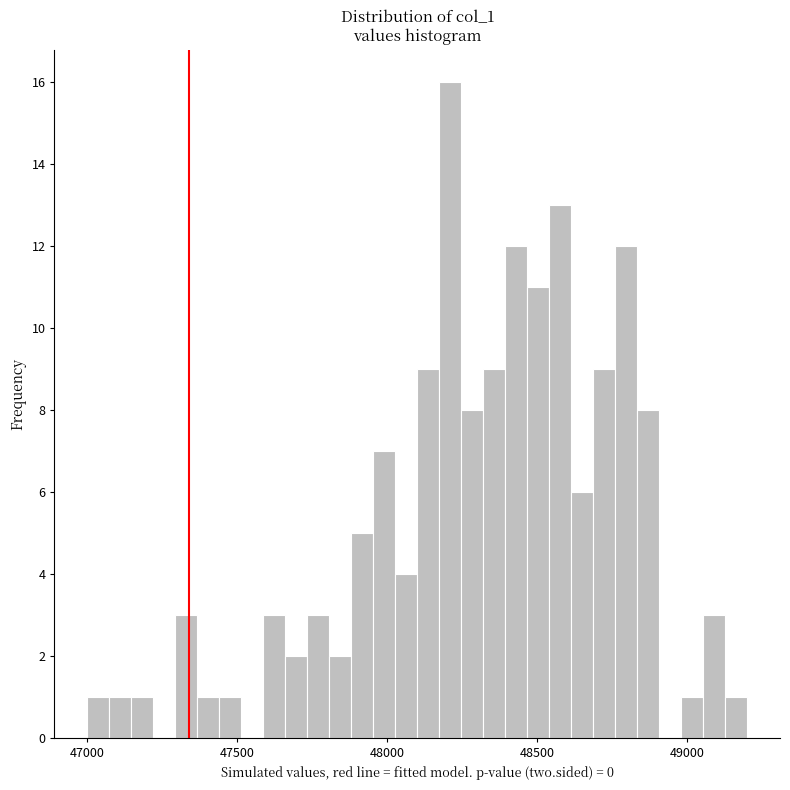

Read against the x-axis, roughly where is the centre of the tallest bar?

48200